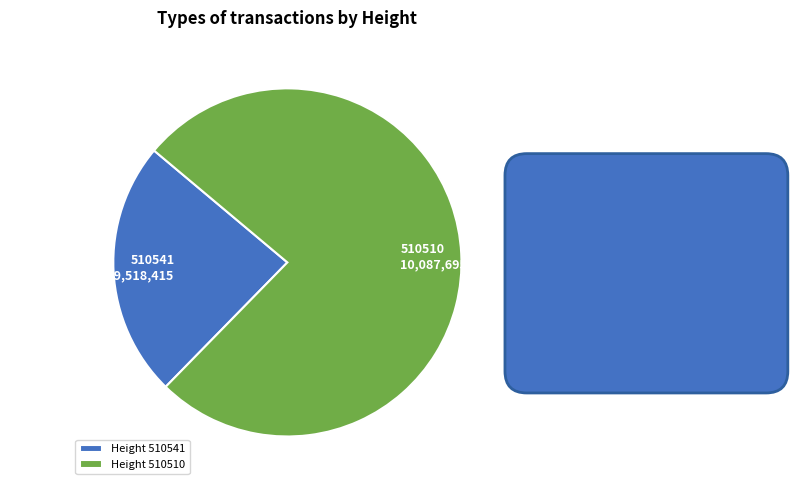

Count the number of slices in the pie.

2